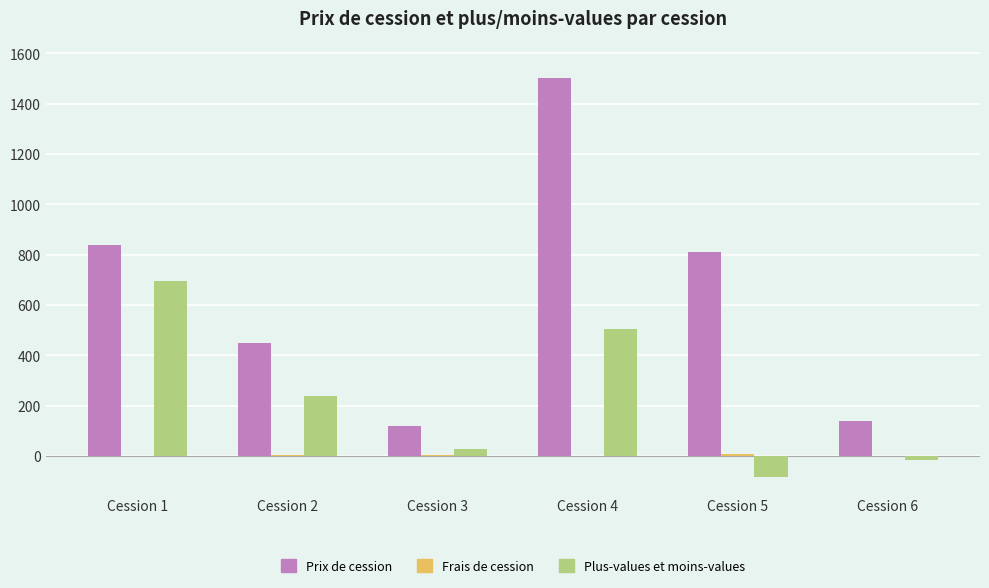

The value of Prix de cession at Cession 4 is 1500.0. True or false?

True